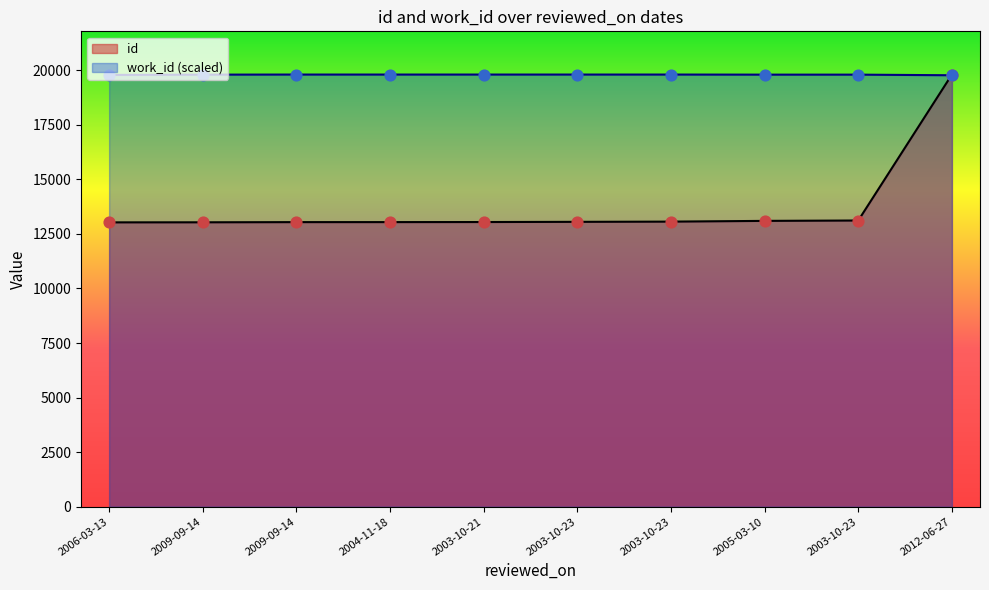

At which category is the sum across all series the highest?

2012-06-27